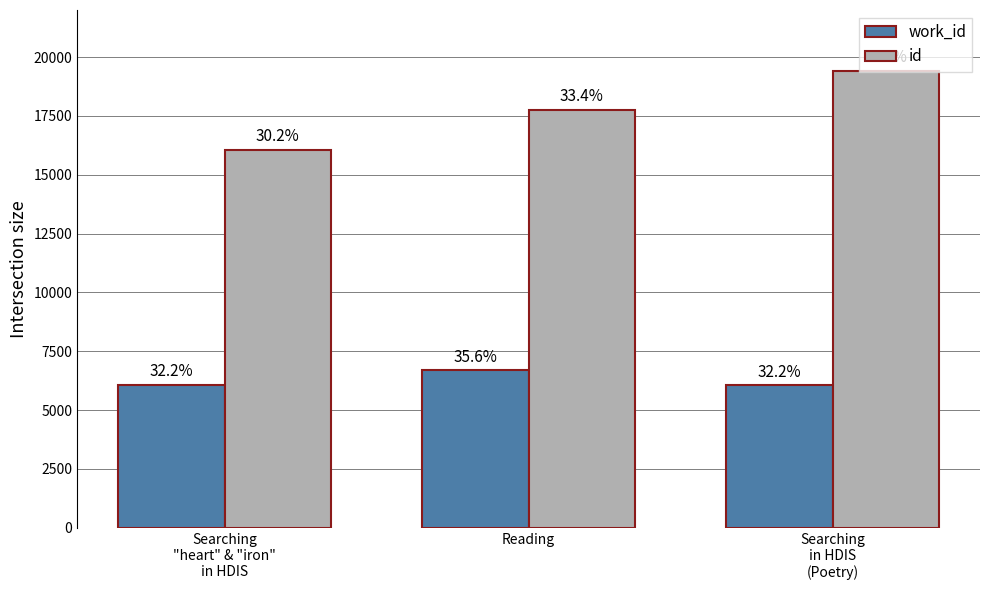

What is the minimum value shown in the chart?

6058